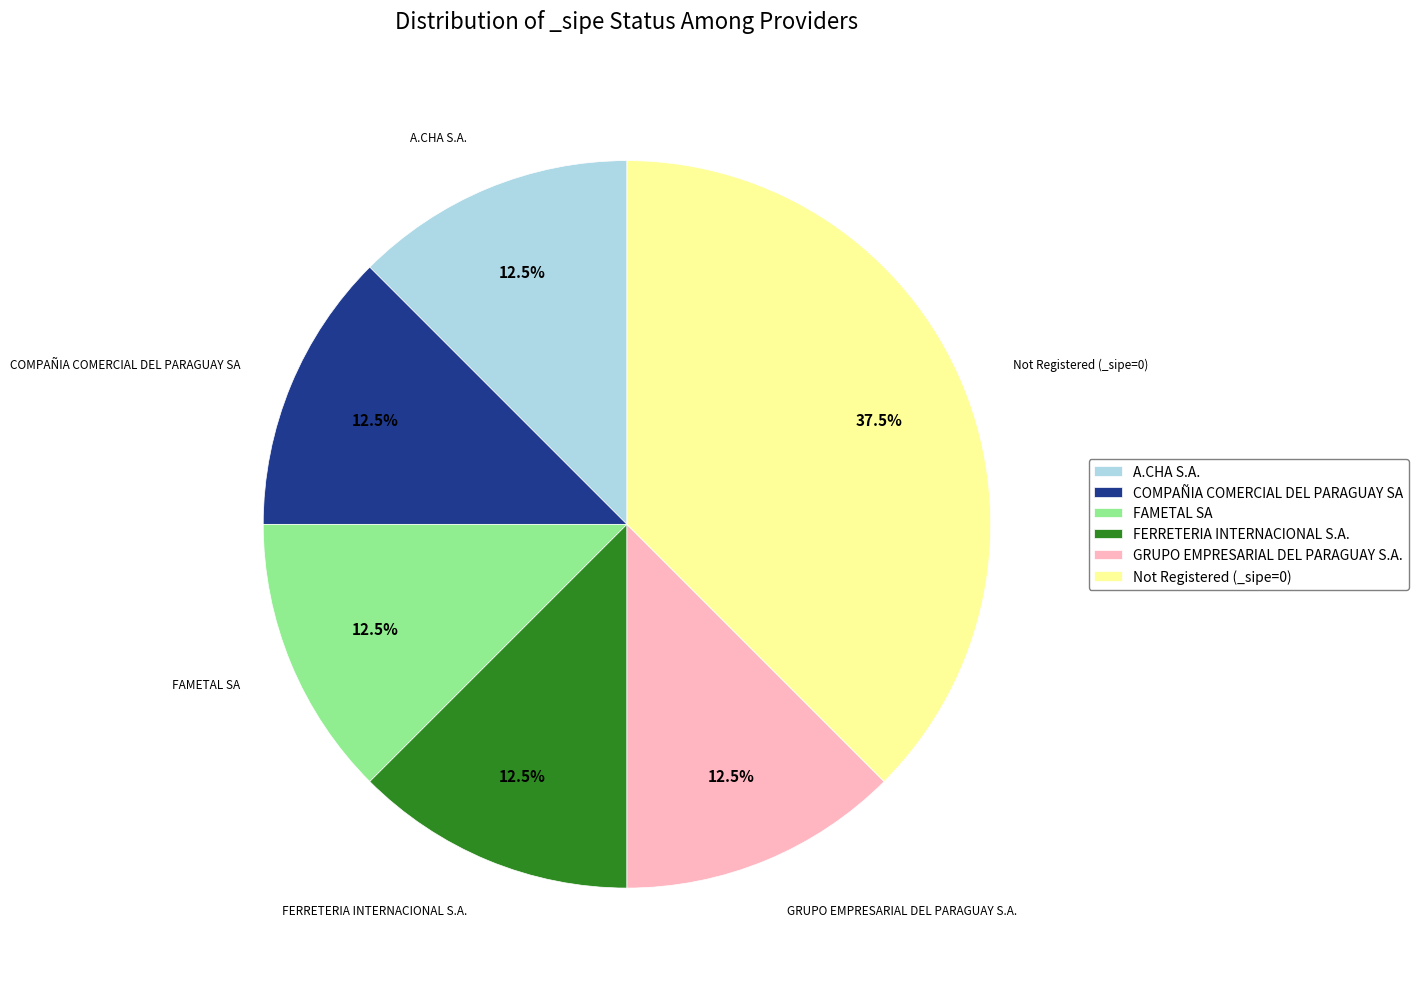

Is there any slice that represents more than half of the pie?

No